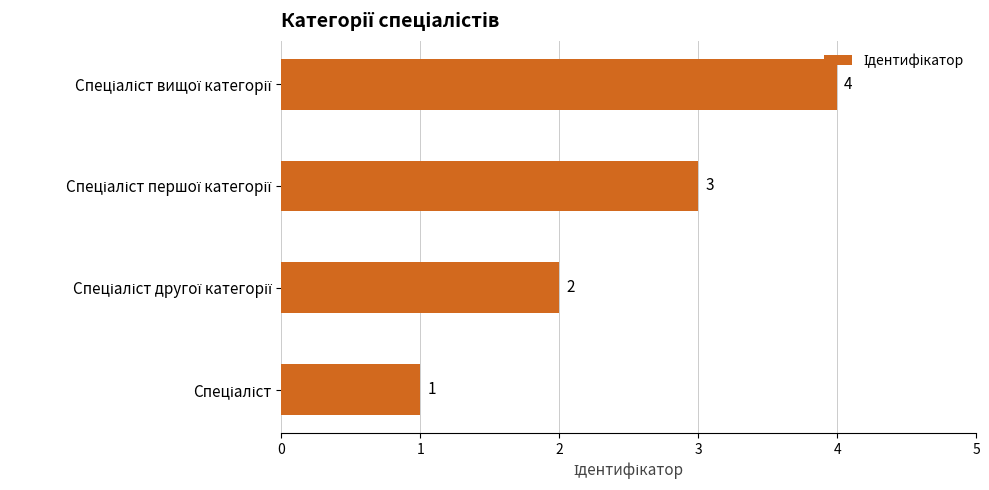

What is the difference between the maximum and minimum values?

3